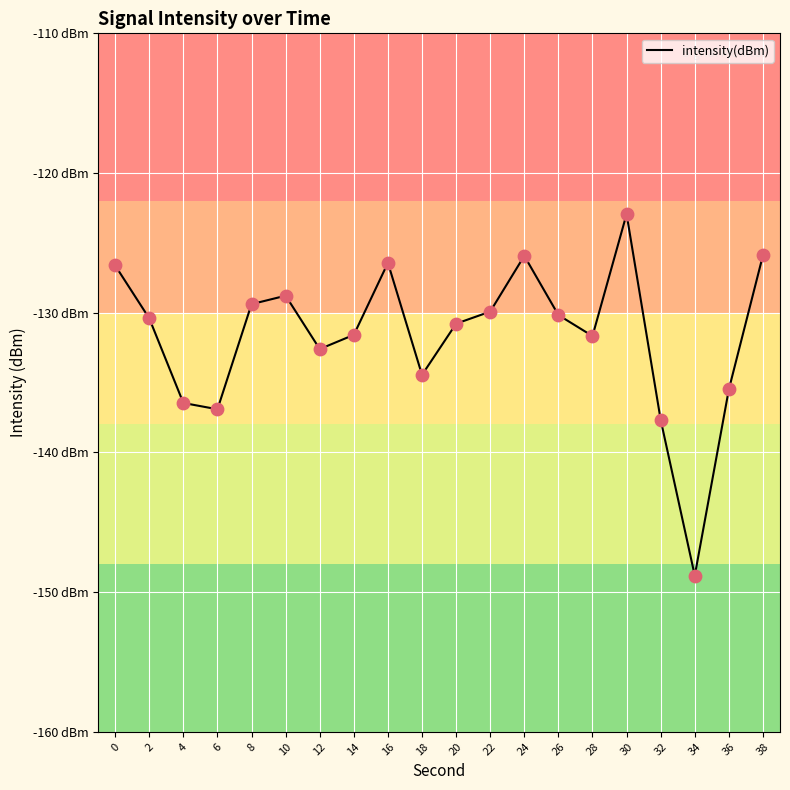

Is this an area chart (filled region under the line)?

No